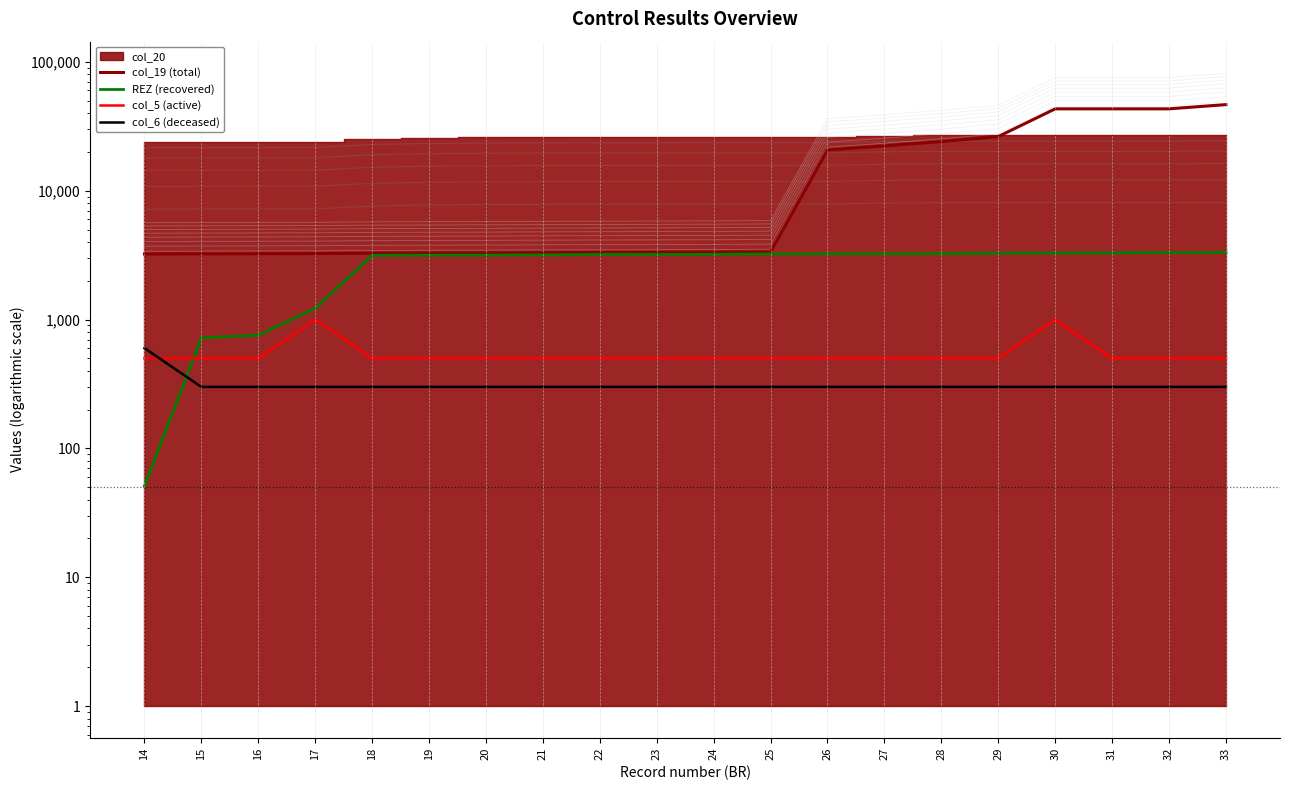

Which series has the largest range (max minus min)?

col_19 (total)